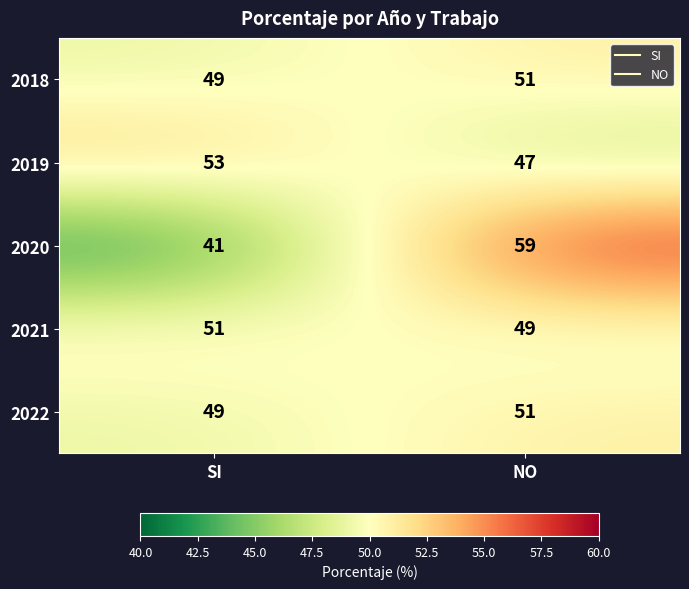

What is the approximate value of 2019 at SI?

53